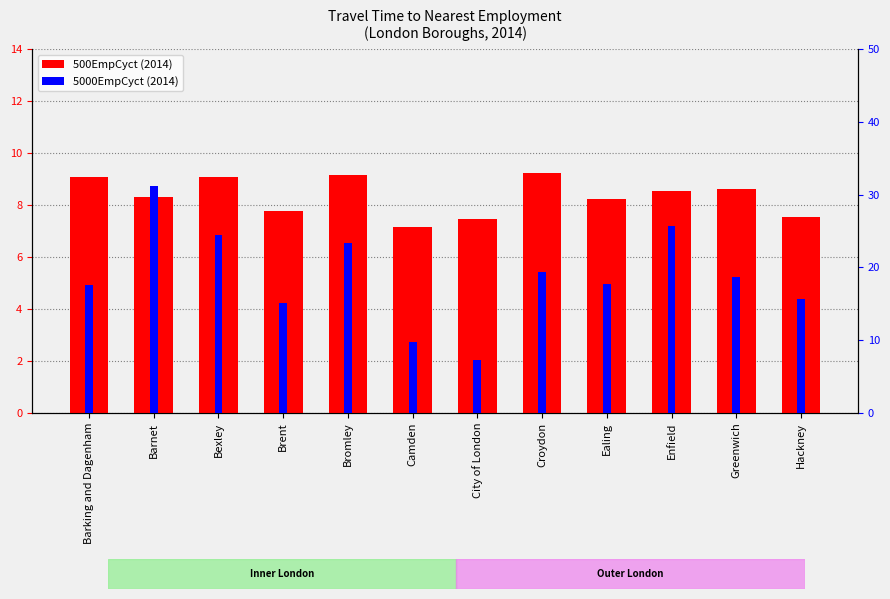

How many bars are there in each group?

2